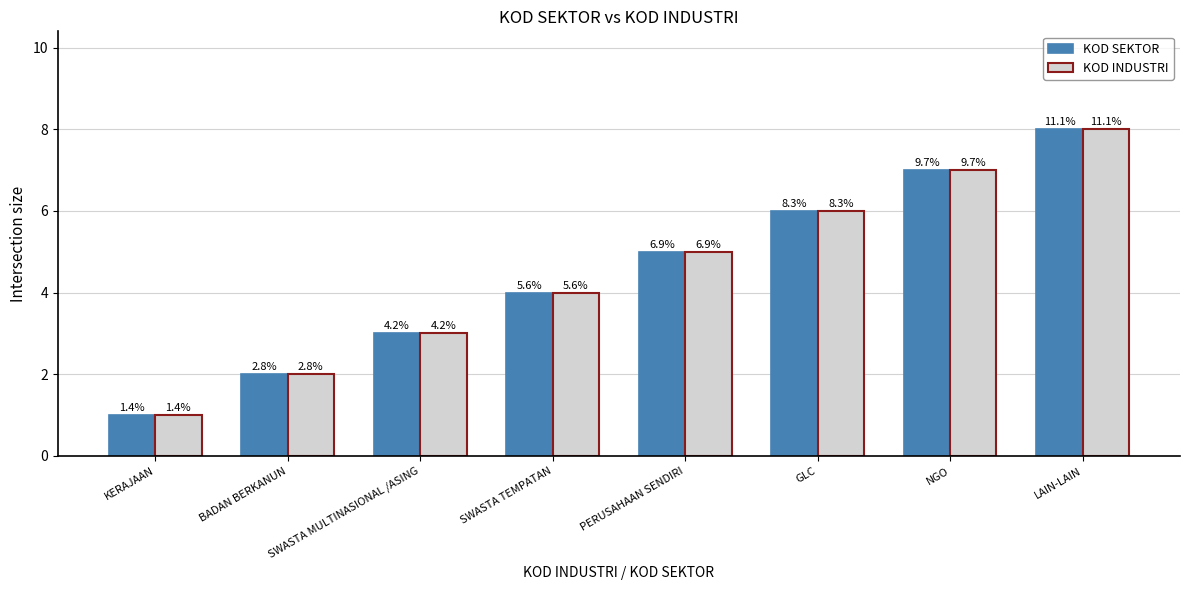

What is the label of the 7th bar from the left?

NGO